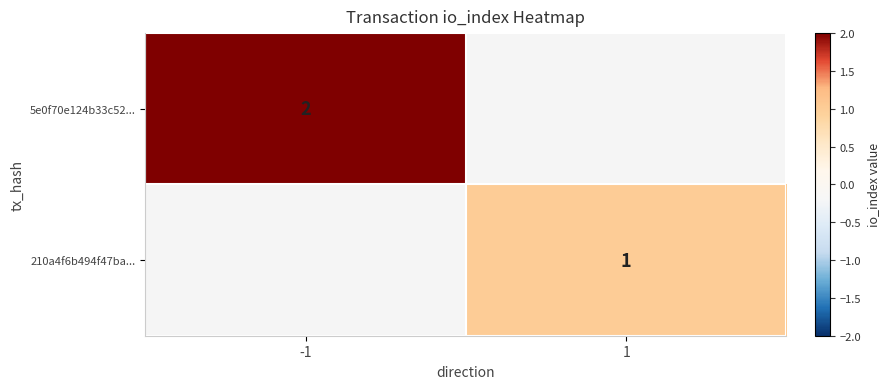

What is the maximum value shown in the chart?

2.0